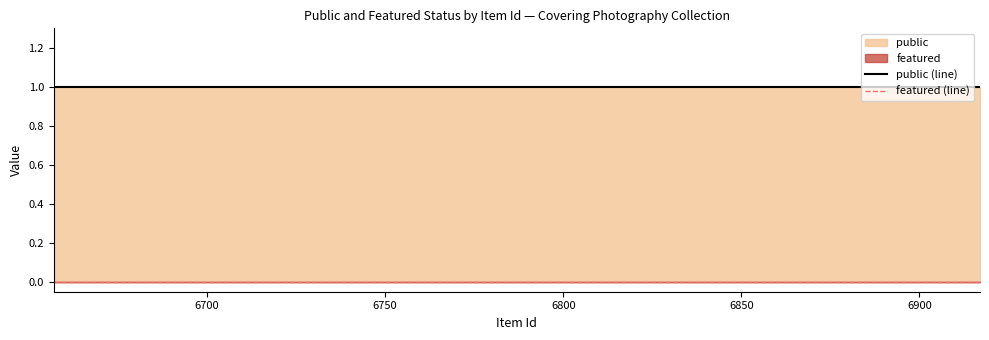

True or false: featured and public cross at least once.

False